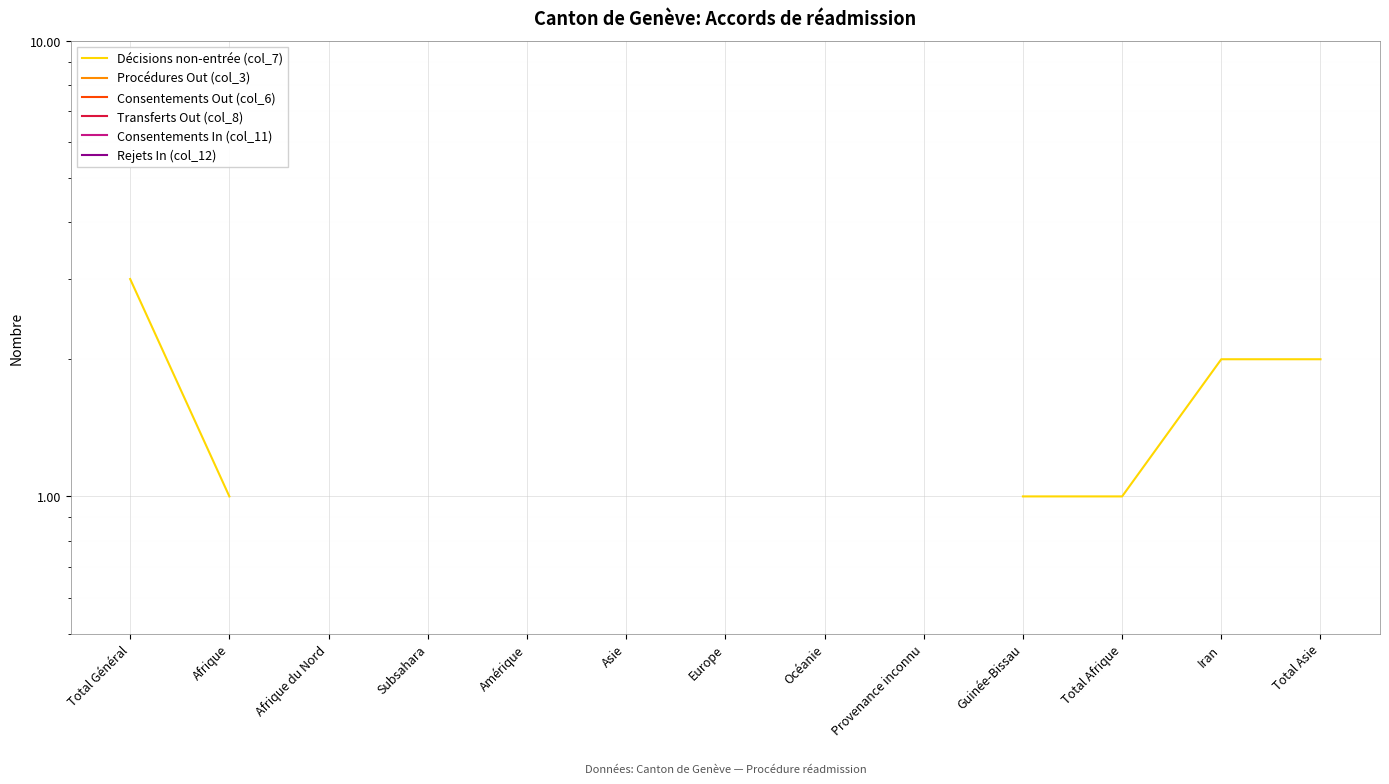

True or false: Procédures Out (col_3) has more than 1 interior local peaks.

False